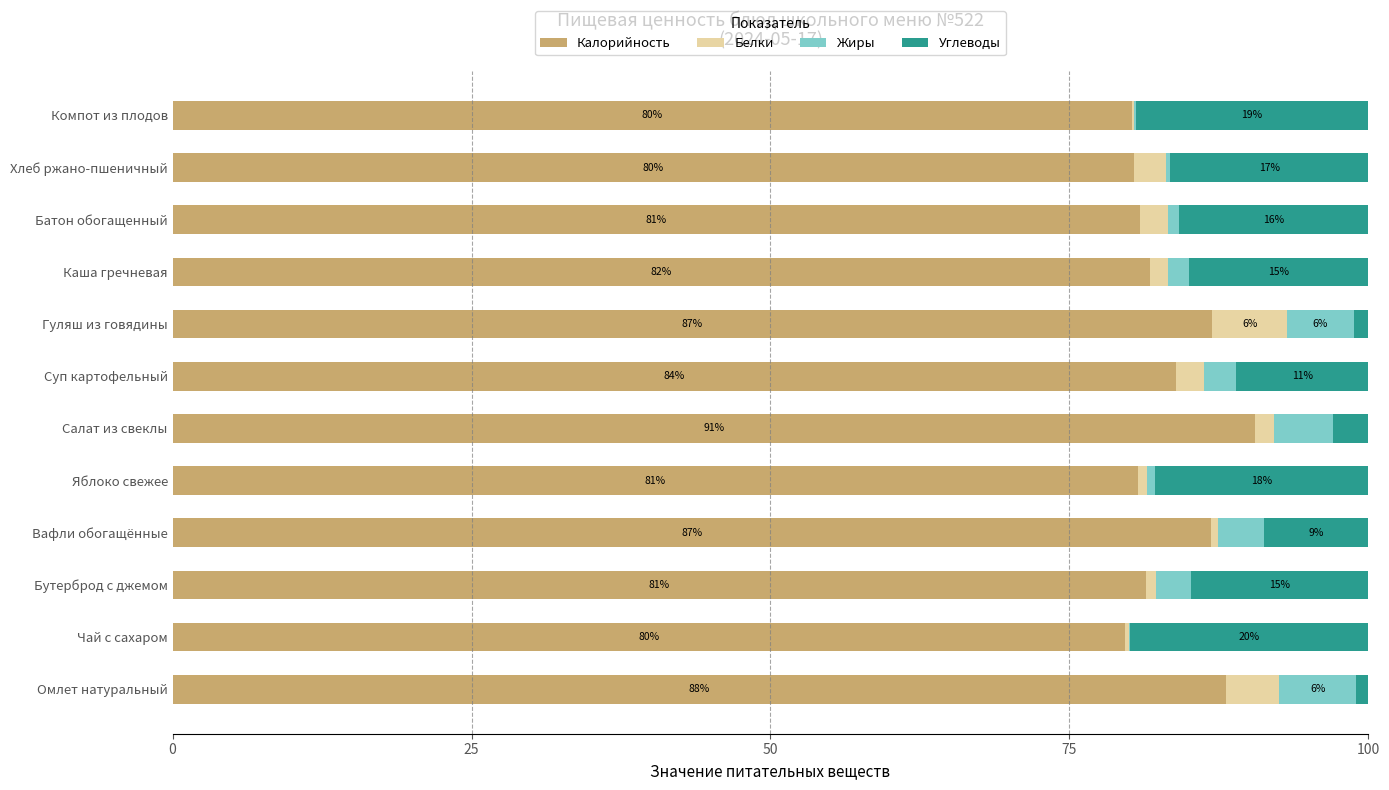

What is the total value across all series at Гуляш из говядины?

100.0